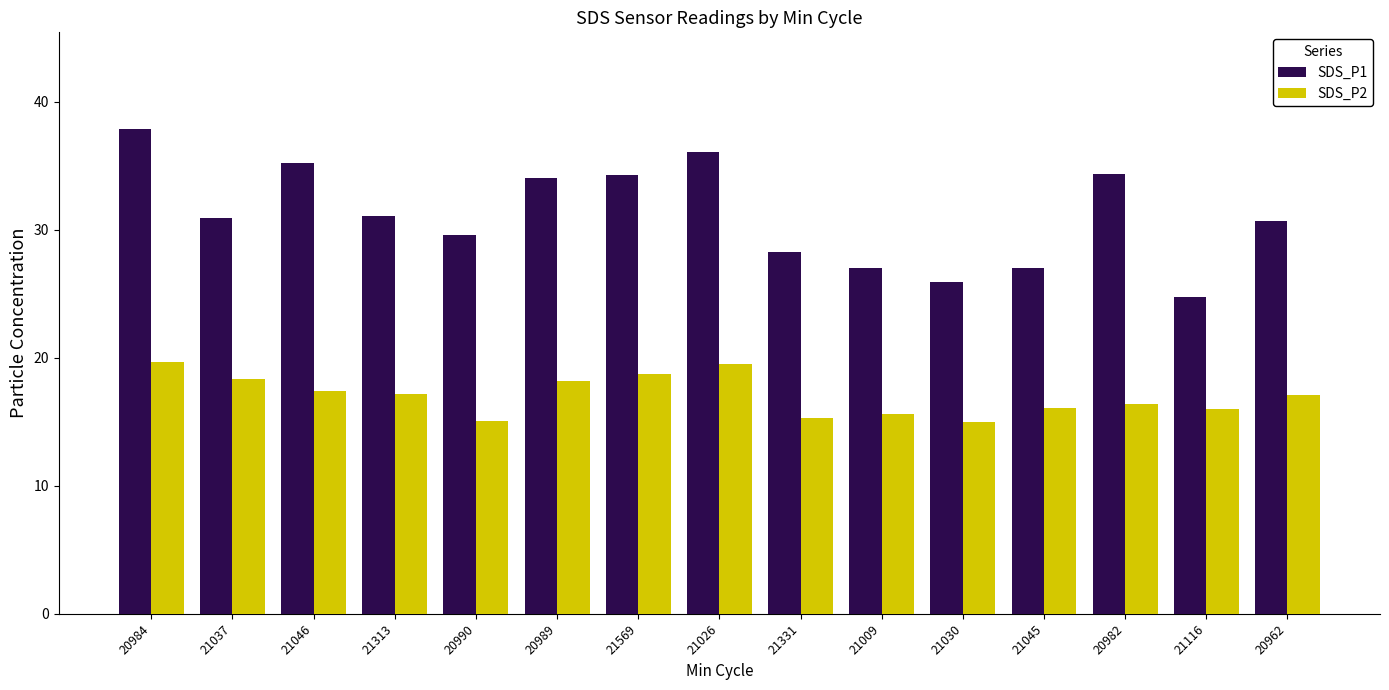

At which category is the sum across all series the highest?

20984